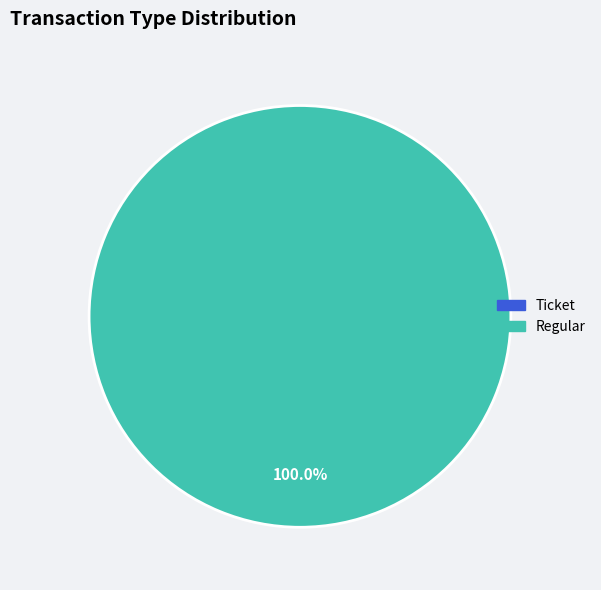

Is the sum of Ticket and Regular greater than half?

Yes